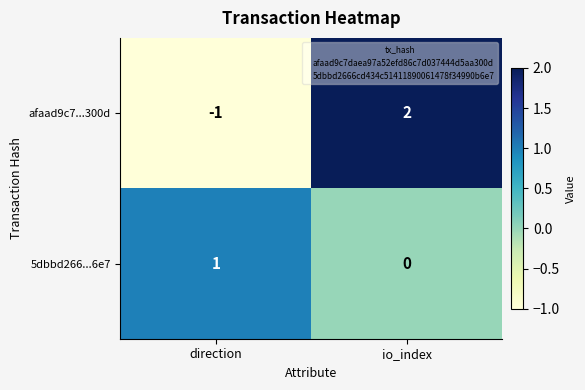

What is the difference between the afaad9c7...300d values at io_index and direction?

3